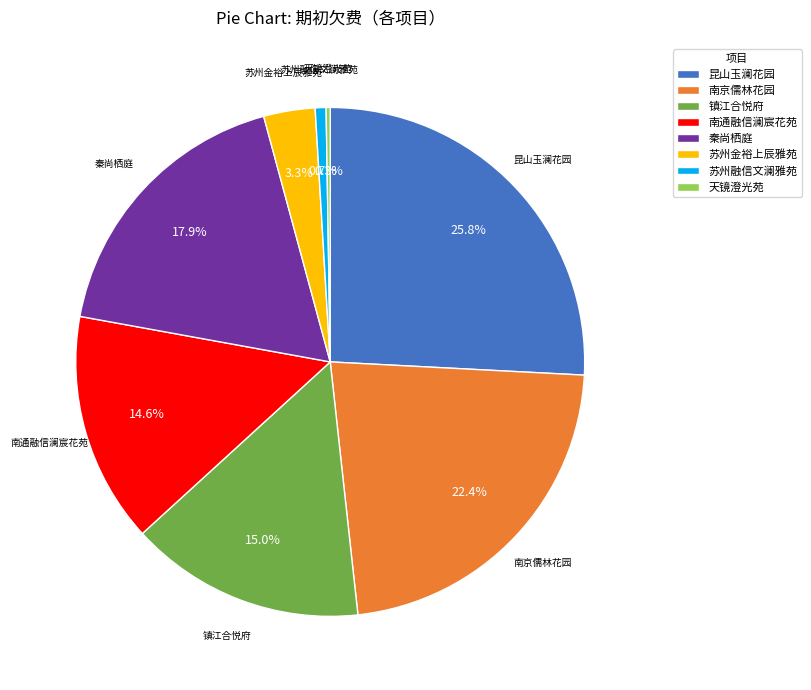

What is the largest slice in the pie chart?

昆山玉澜花园